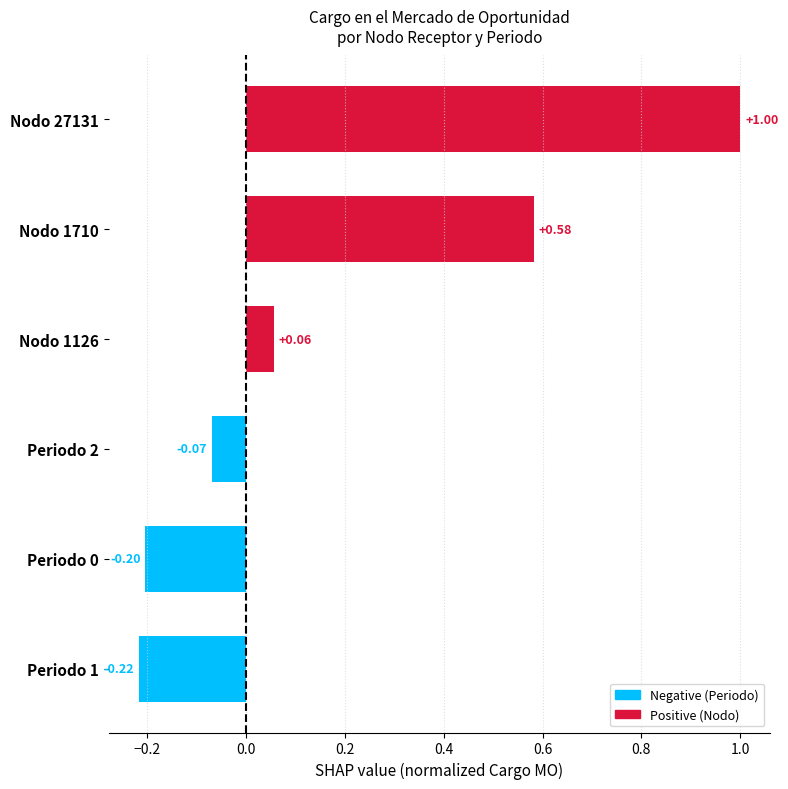

List the labels in order of value, smallest first.

Periodo 1, Periodo 0, Periodo 2, Nodo 1126, Nodo 1710, Nodo 27131